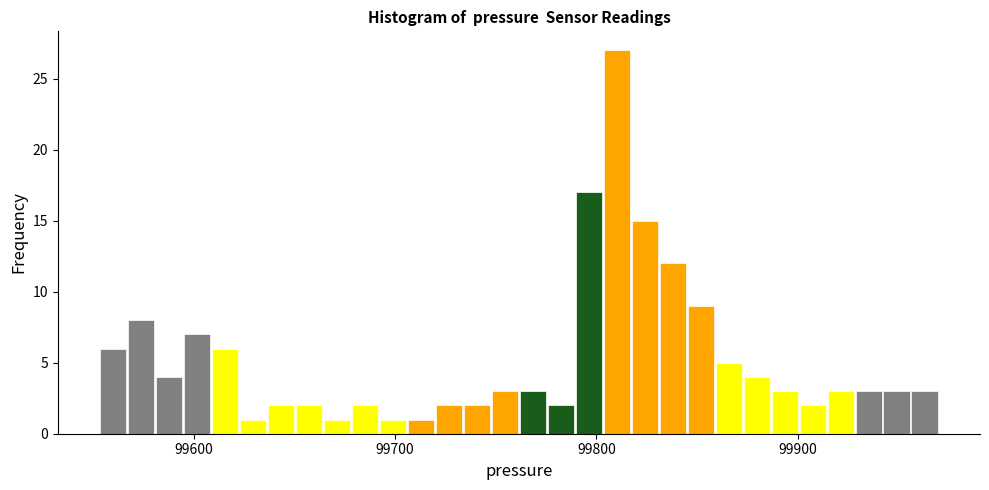

Around what value on the x-axis is the tallest bar? Give the approximate position of its centre, as read against the axis.

99810